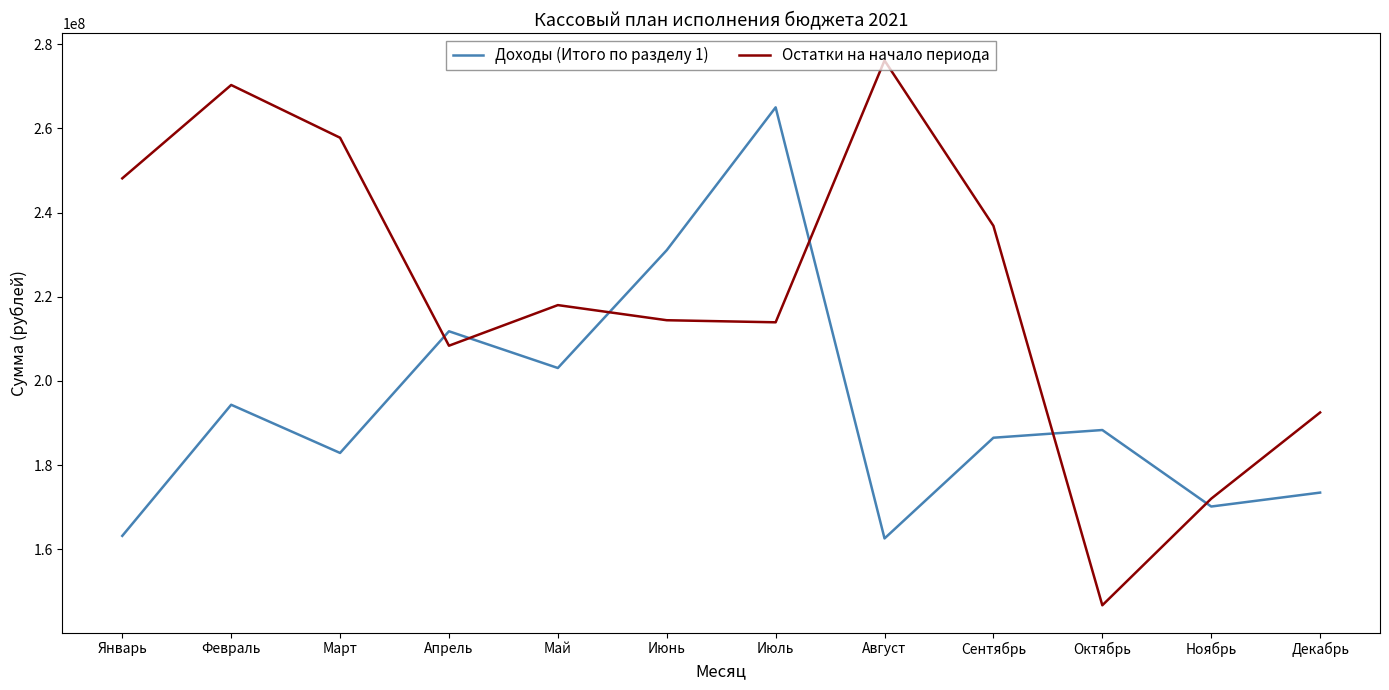

What is the spread (max minus min) of values at Март?

74927824.0